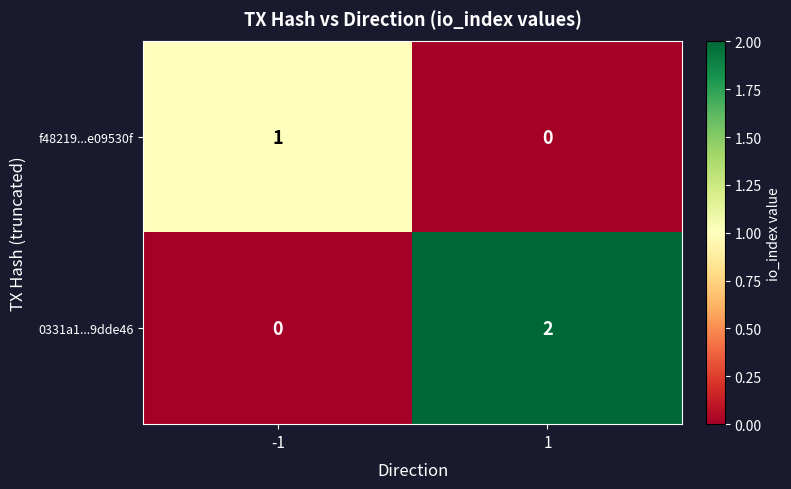

Rank the series by their average value, from lowest to highest.

f48219...e09530f, 0331a1...9dde46